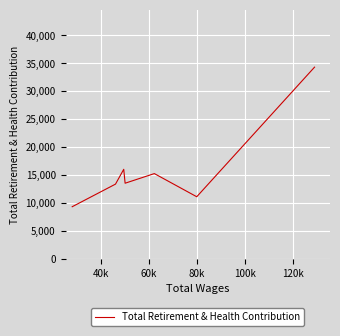

How many values are below 13502?

3